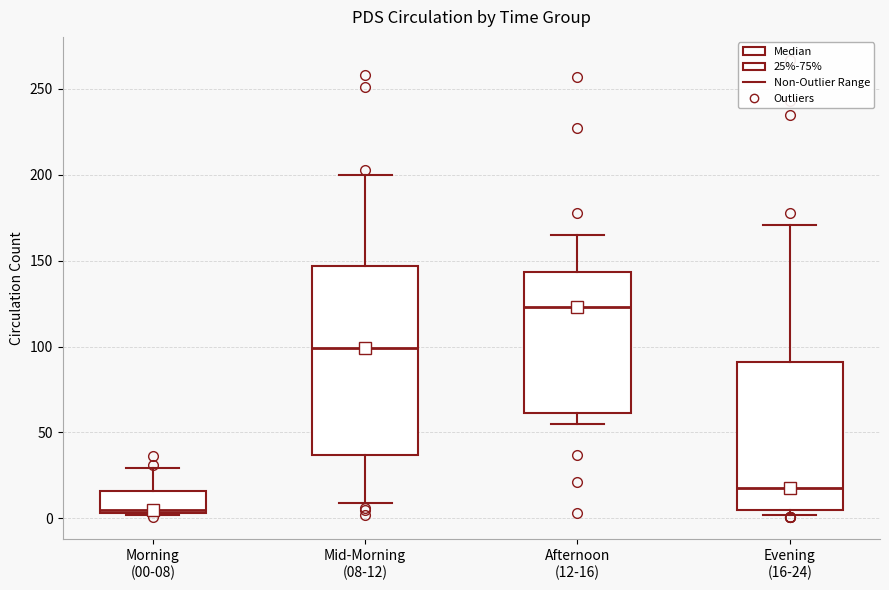

Comparing the boxes themselves (not the whiskers), which one is the tallest?

Mid-Morning (08-12)